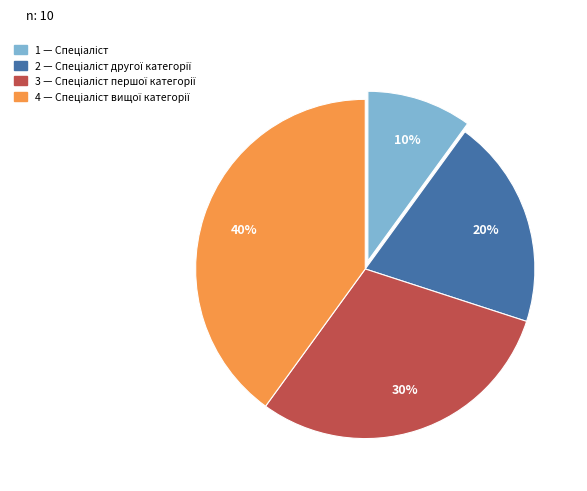

Is there a majority slice in this chart?

No